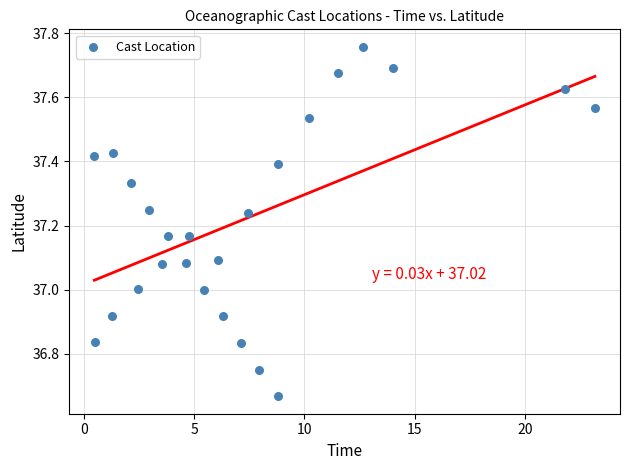

What is the range of X values (max minus min)?

22.7